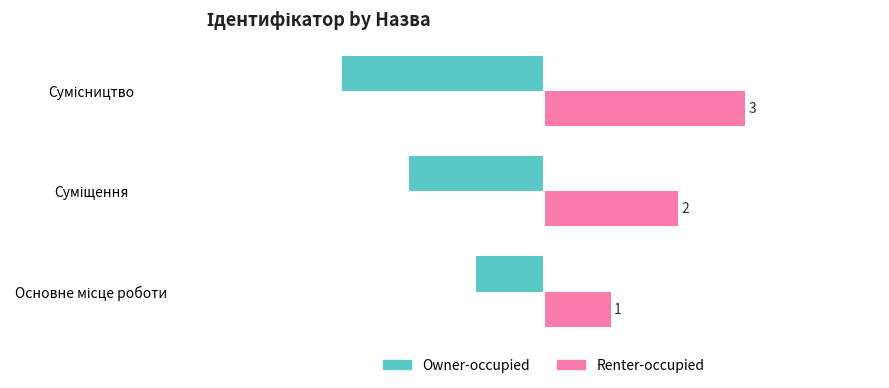

What is the sum of all Renter-occupied values?

6